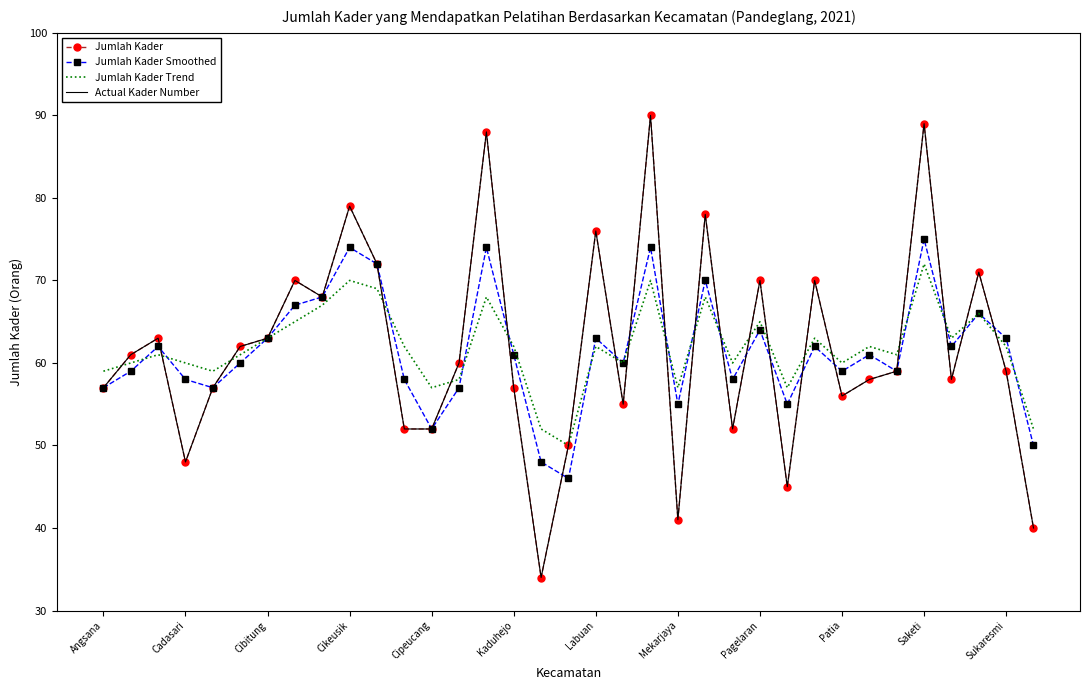

What is the maximum value shown in the chart?

90